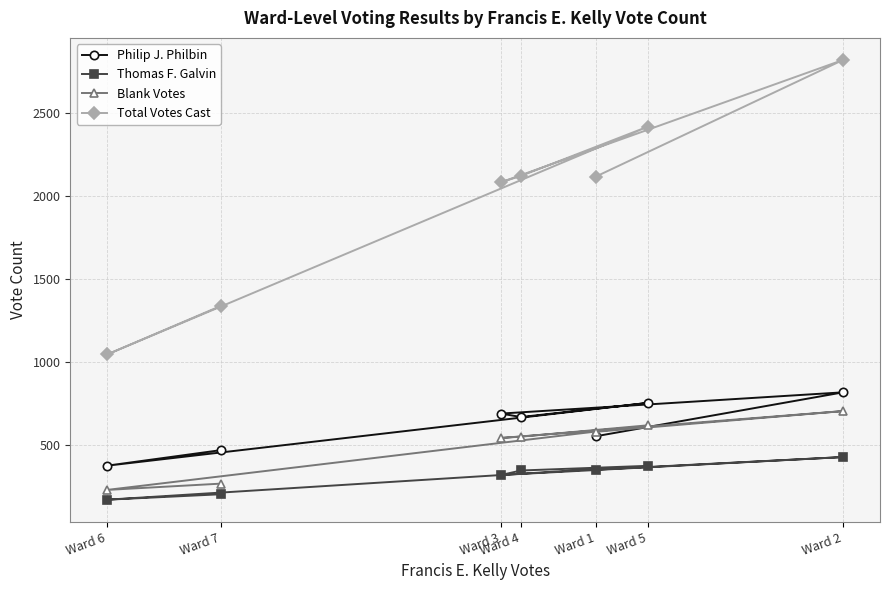

How many series are shown in this chart?

4